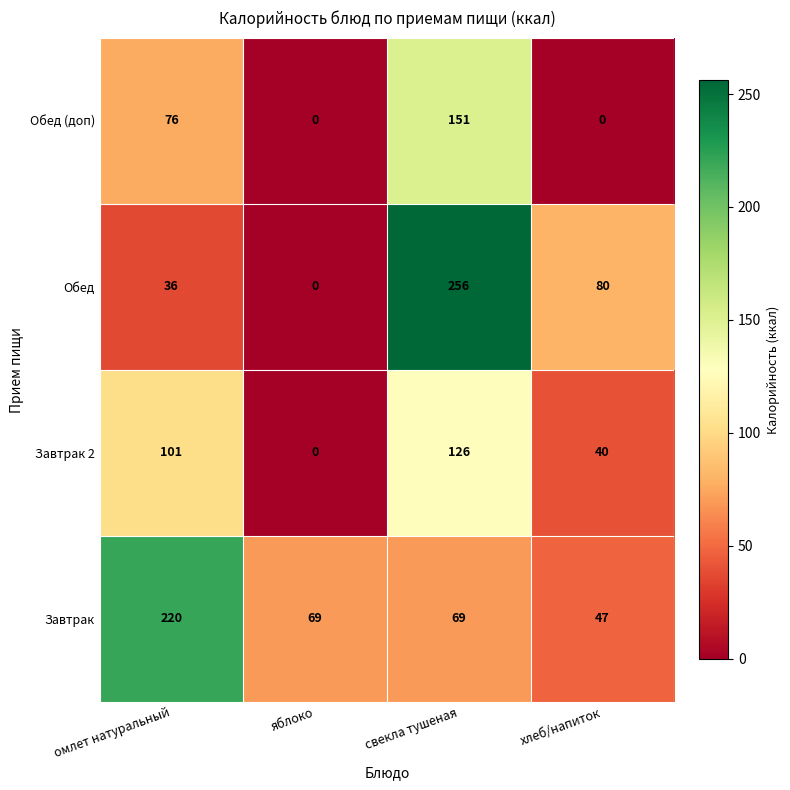

What is the total value across all series at омлет натуральный?

433